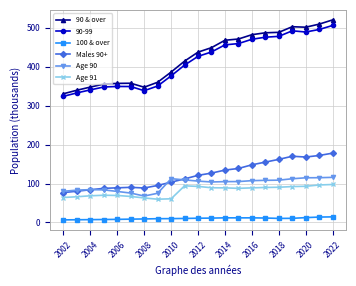

What is the value of the 100 & over point at the 20th from the left?

13.8